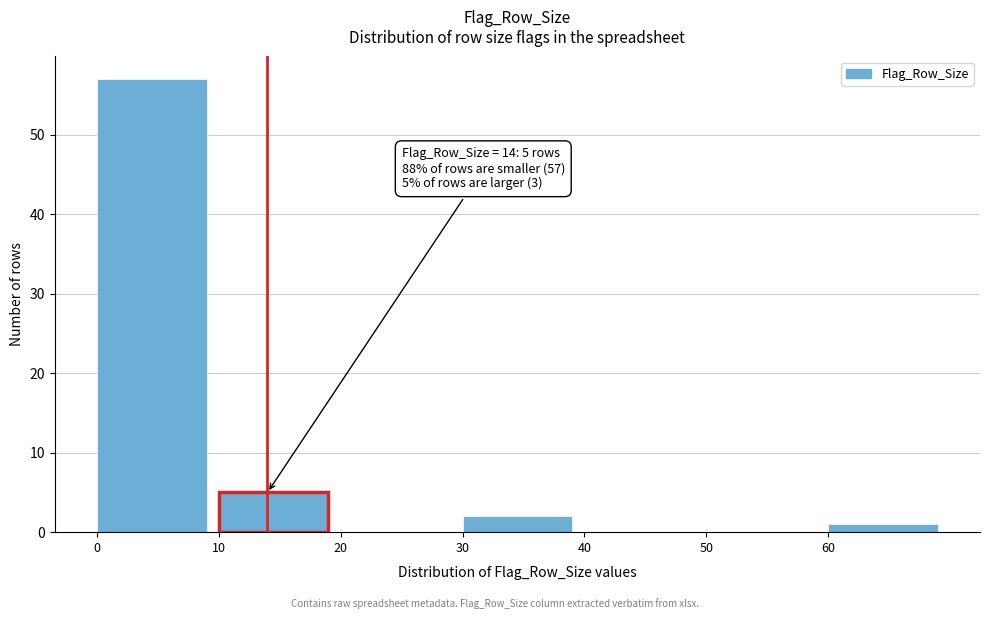

Which range on the x-axis has the tallest bar?

0 to 10